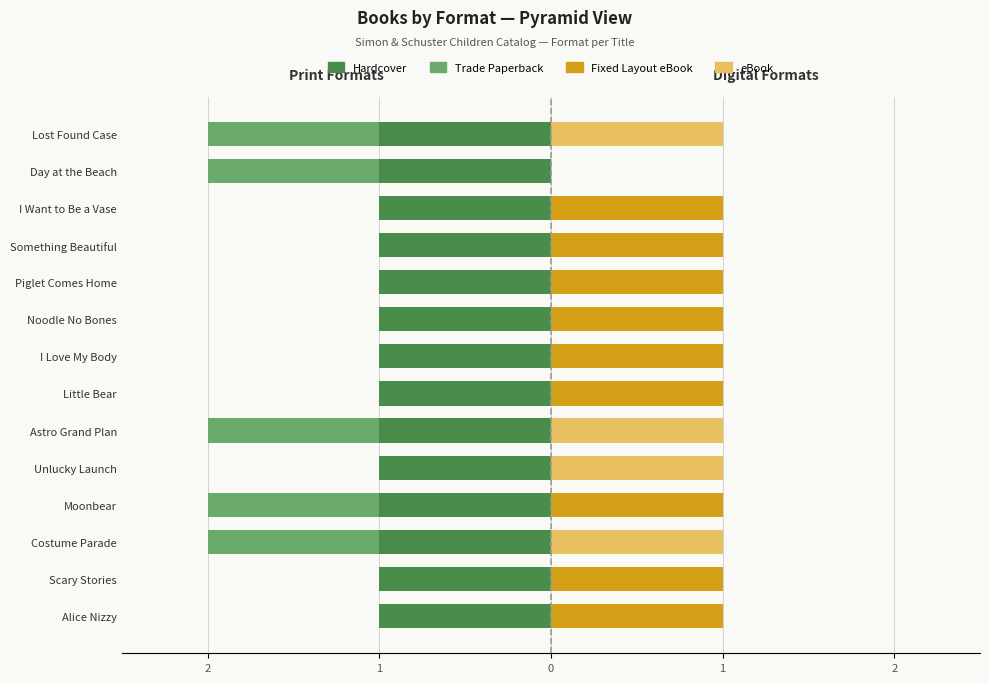

Is it true that Hardcover equals 0.2 at 1?

False